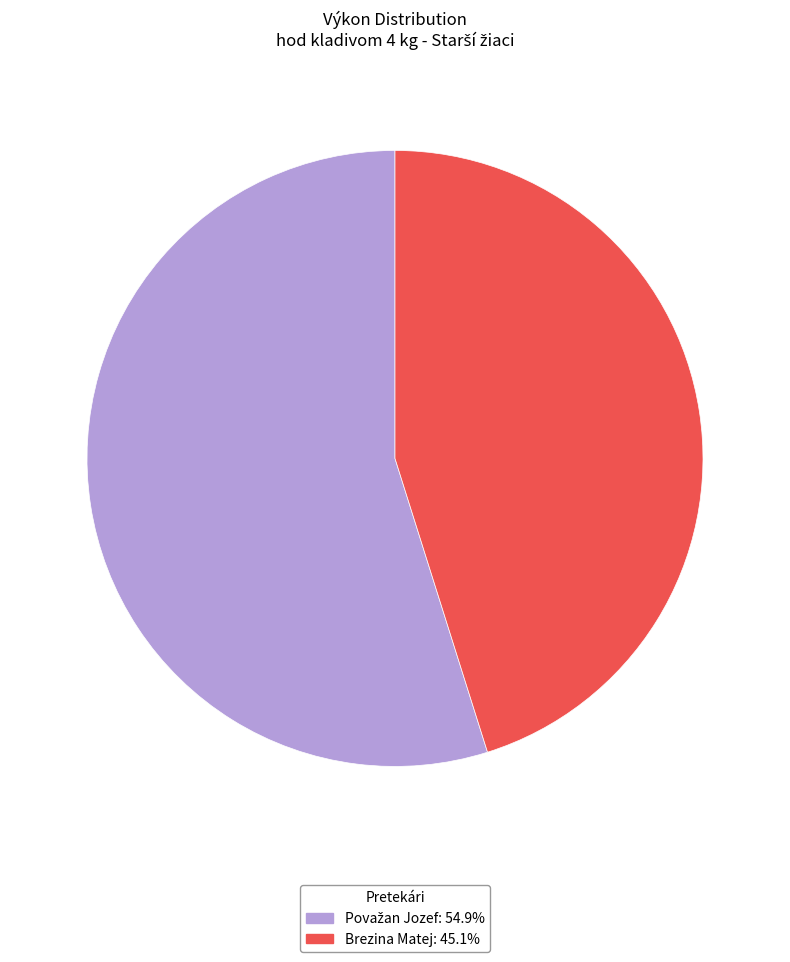

Does any single category account for the majority?

Yes